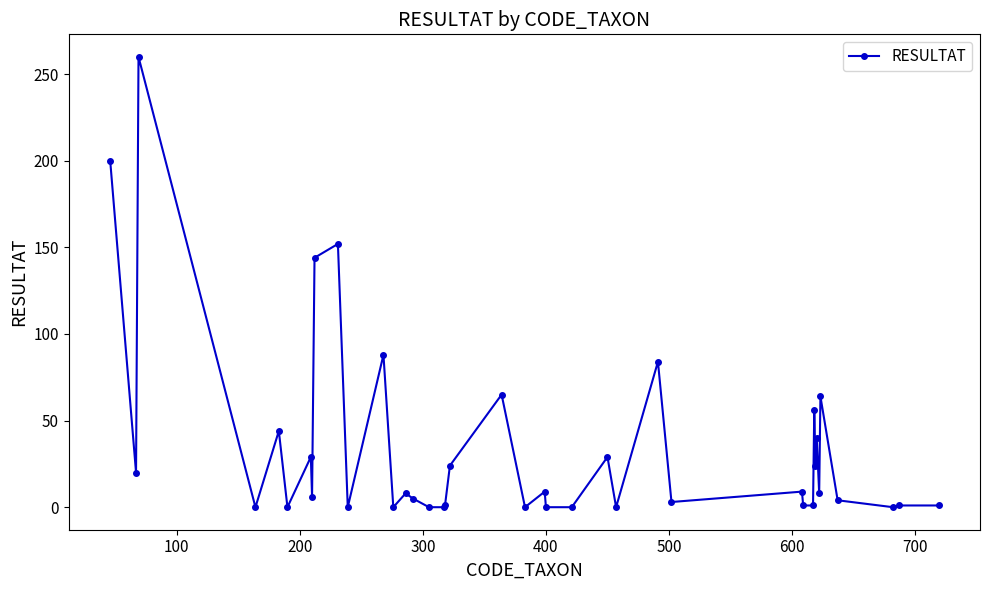

Count the number of categories in the chart.

40